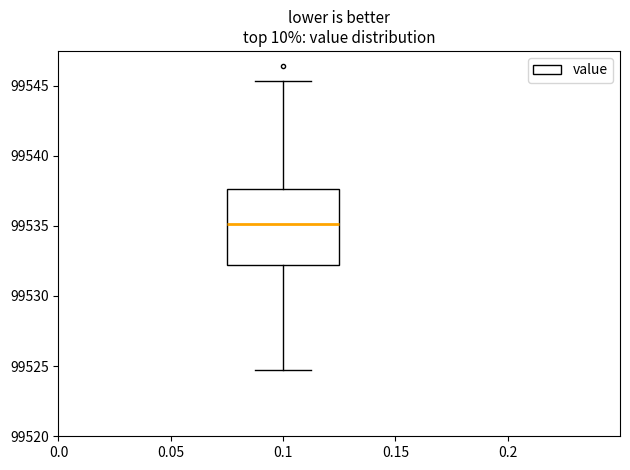

Where does the upper whisker of the box at x = 0.1 end on the y-axis? The values are not printed on the chart, so give them approximately, as read against the axis.

99545.5